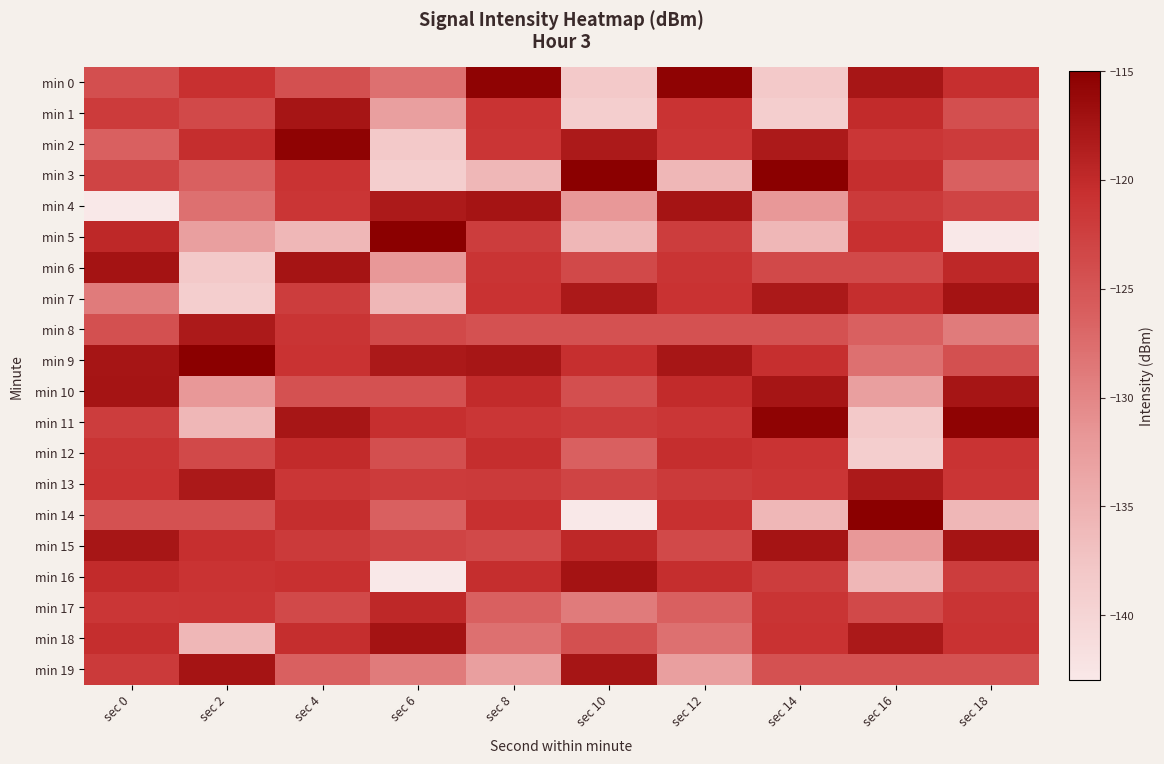

Which series has the largest range (max minus min)?

min 5